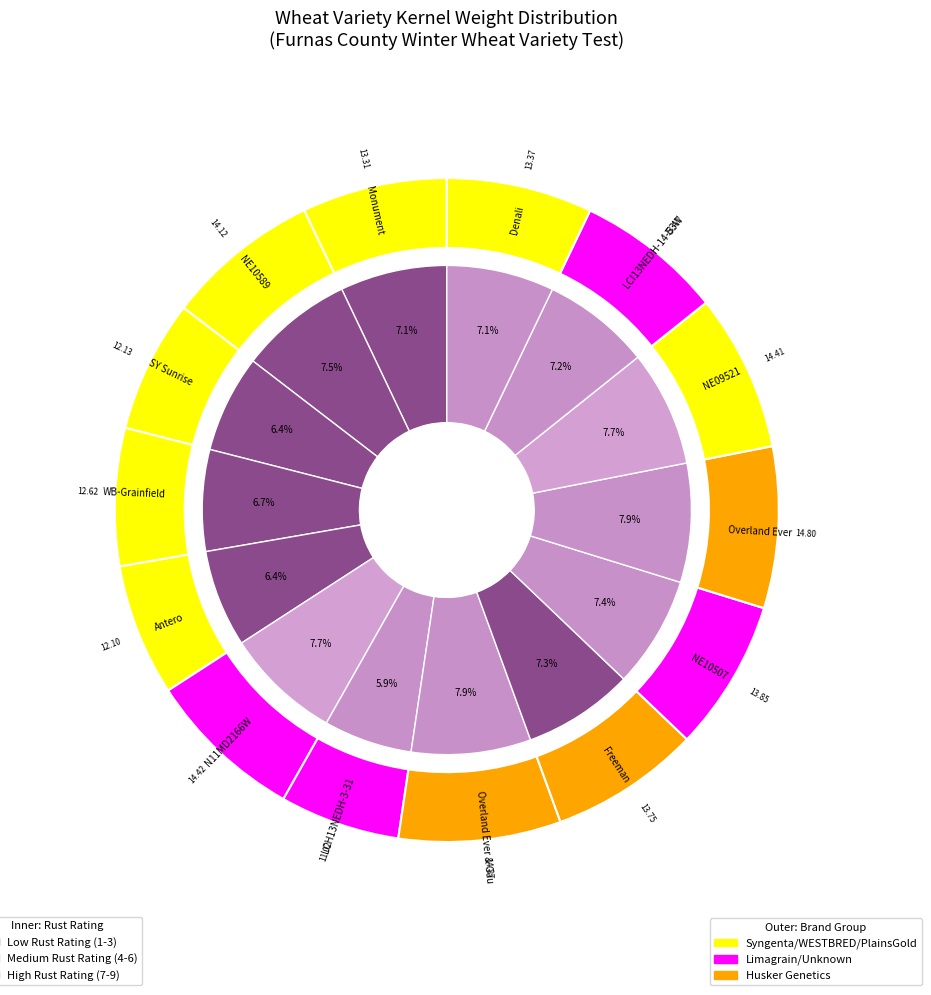

What is the ratio of the value at 6 to the value at 4?

1.1